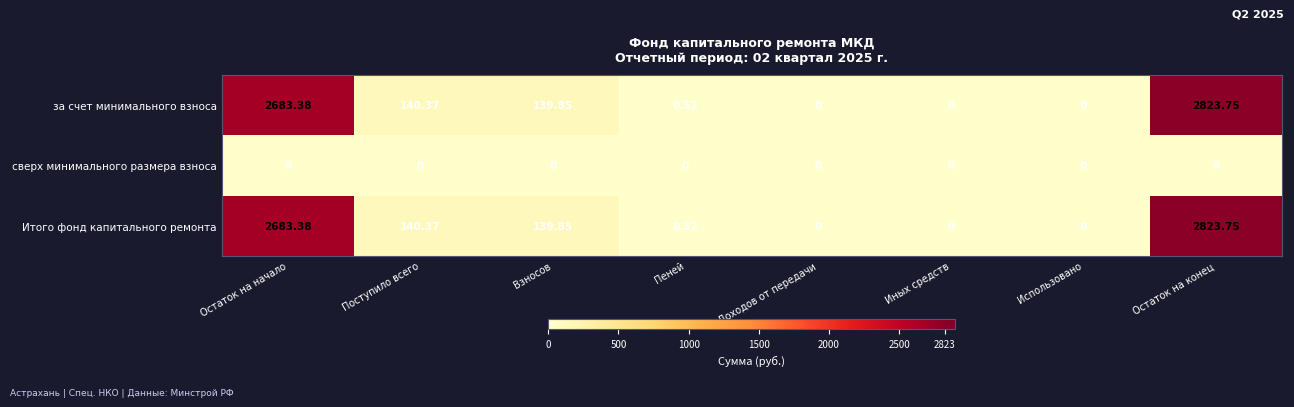

At which label is Итого фонд капитального ремонта closest to 1411?

Поступило всего